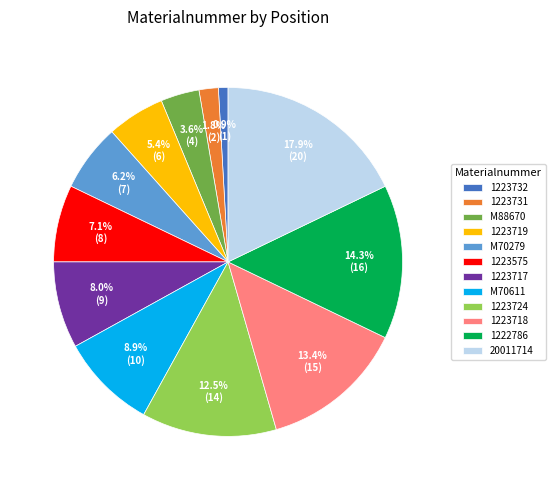

What is the largest slice in the pie chart?

20011714